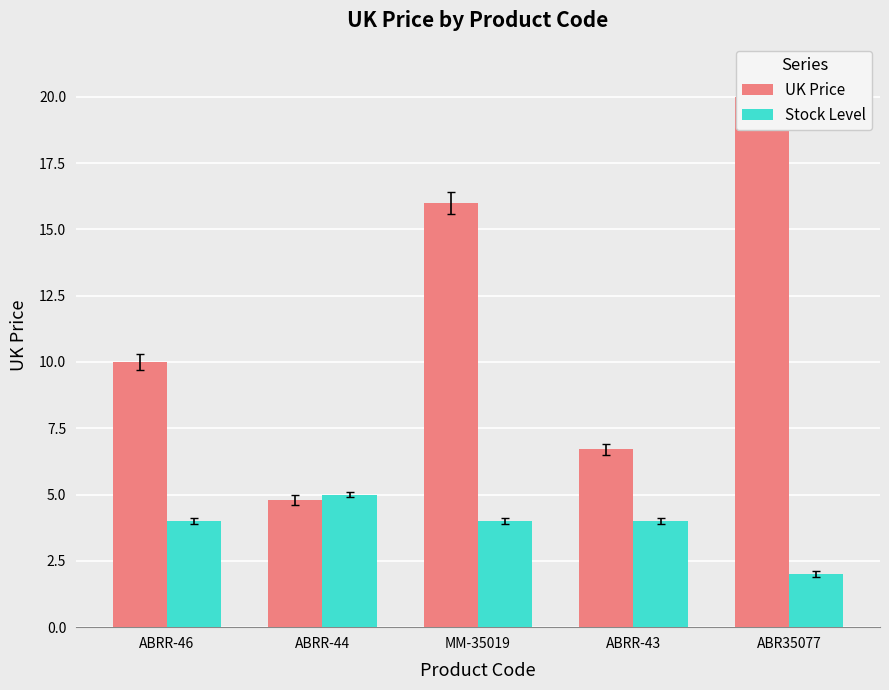

Reading right to left, list all the values displayed in this chart.

UK Price: ABR35077=20.0	ABRR-43=6.7	MM-35019=16.0	ABRR-44=4.8	ABRR-46=10.0
Stock Level: ABR35077=2.0	ABRR-43=4.0	MM-35019=4.0	ABRR-44=5.0	ABRR-46=4.0